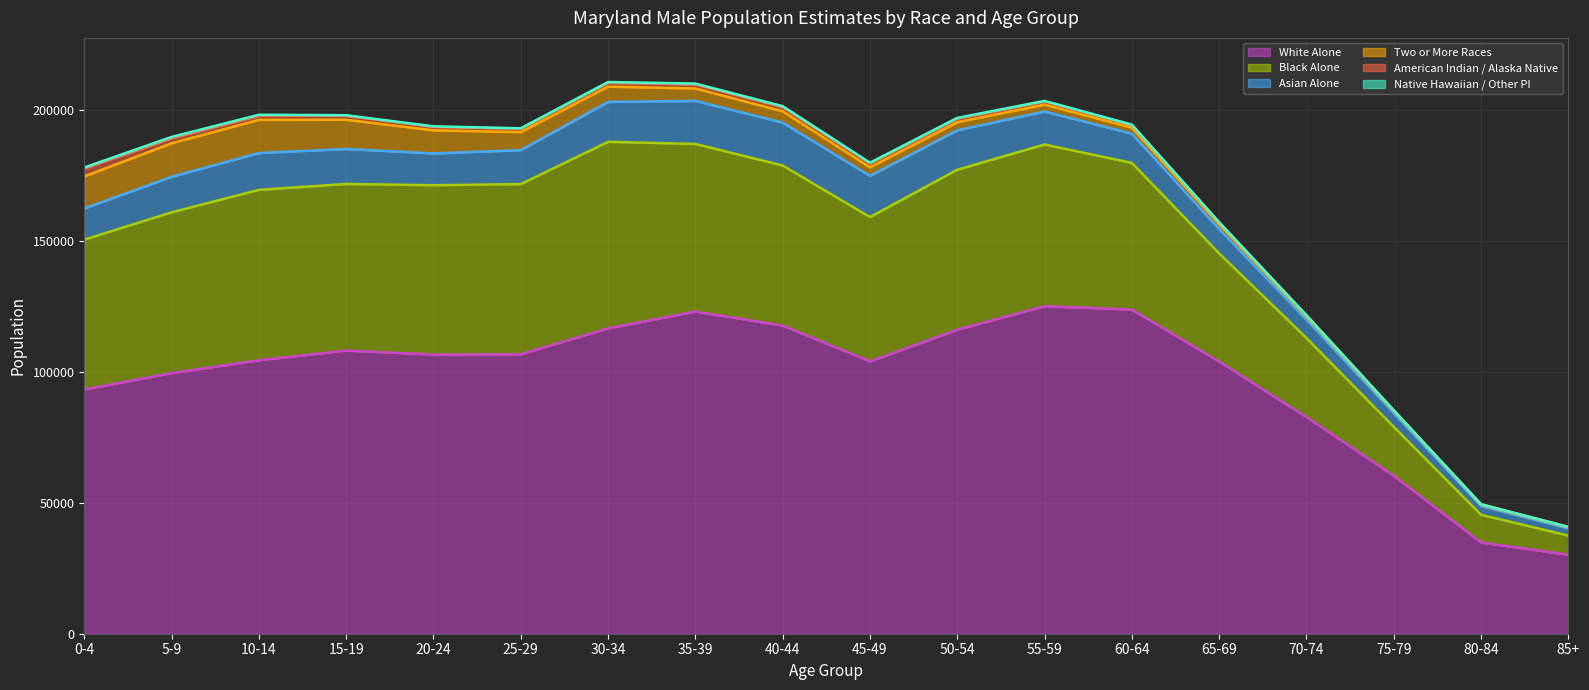

What is the difference between the second highest and minimum values in the Native Hawaiian / Other PI (line) series?

169308